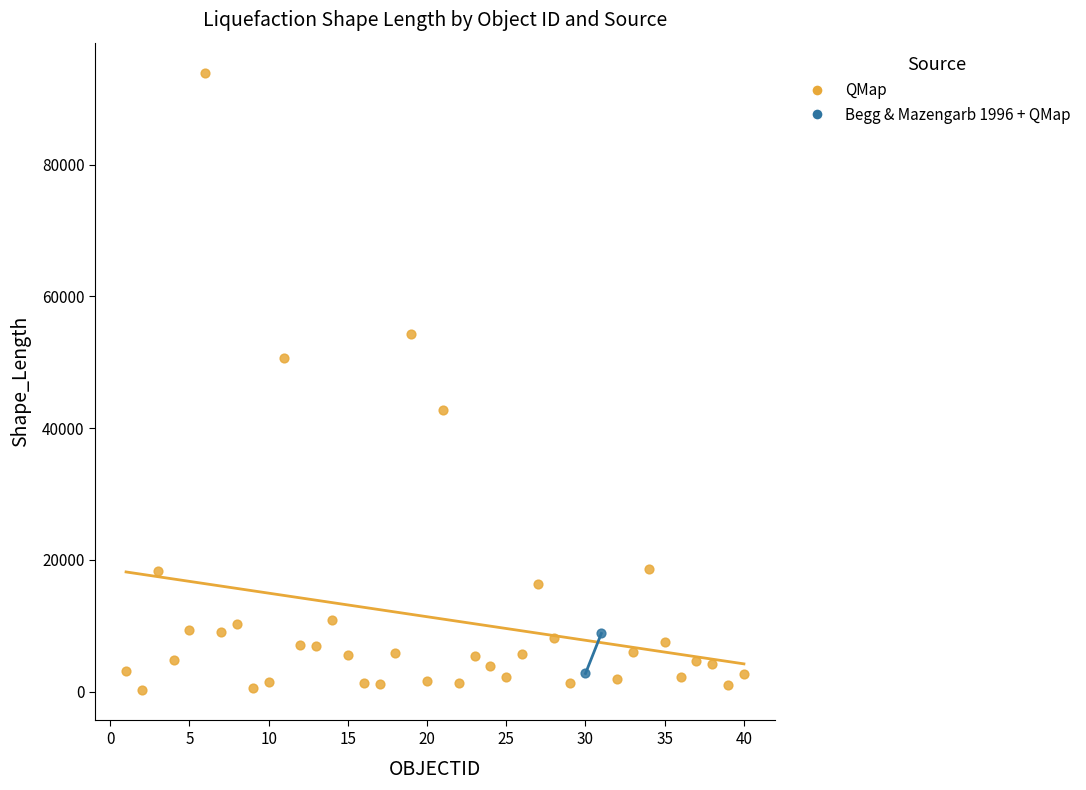

What are all the series names shown in the legend?

QMap, Begg & Mazengarb 1996 + QMap